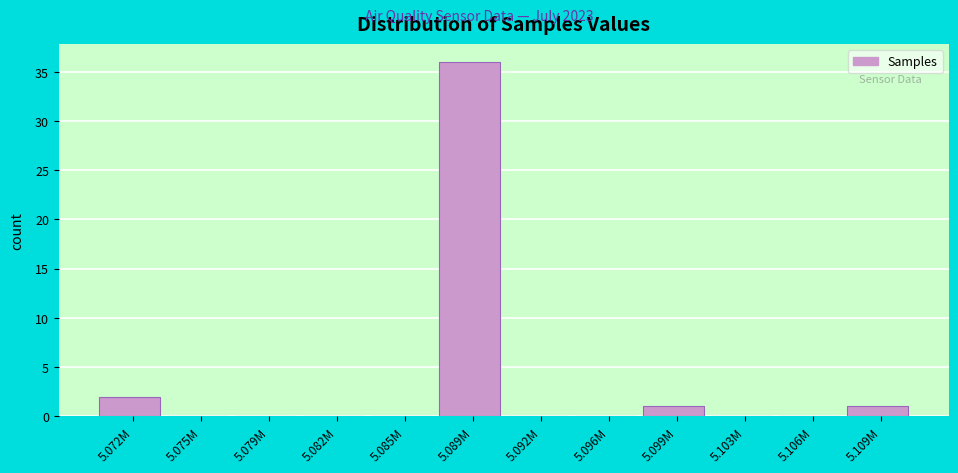

Reading left to right, transcribe all the data shown in this chart.

5.072M=2	5.075M=0	5.079M=0	5.082M=0	5.085M=0	5.089M=36	5.092M=0	5.096M=0	5.099M=1	5.103M=0	5.106M=0	5.109M=1